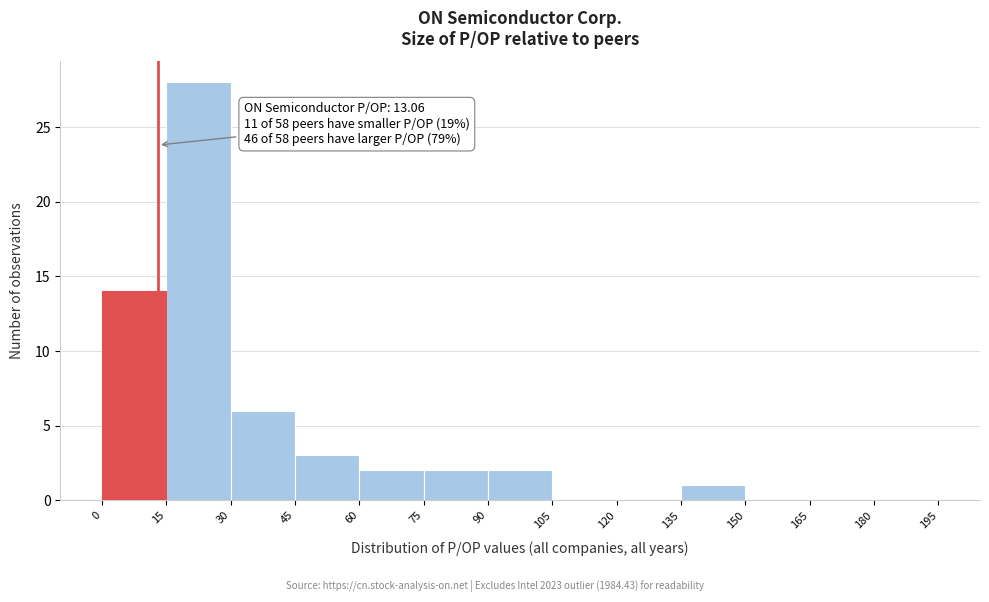

Which range on the x-axis has the tallest bar?

15 to 30